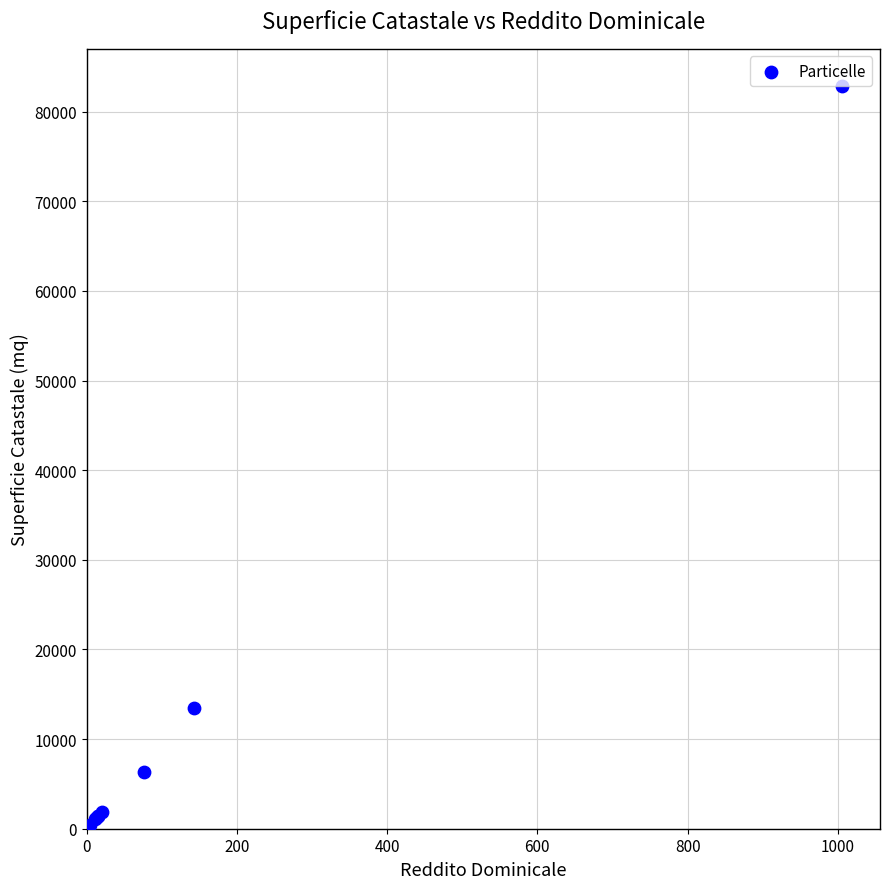

What Y value in the scatter plot is closest to 41645?

13450